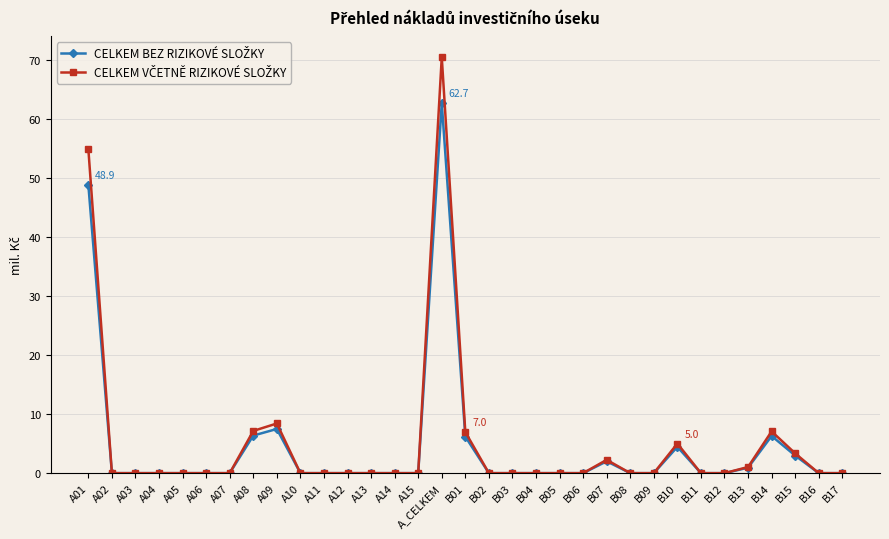

Which category has the highest value across all series?

A_CELKEM